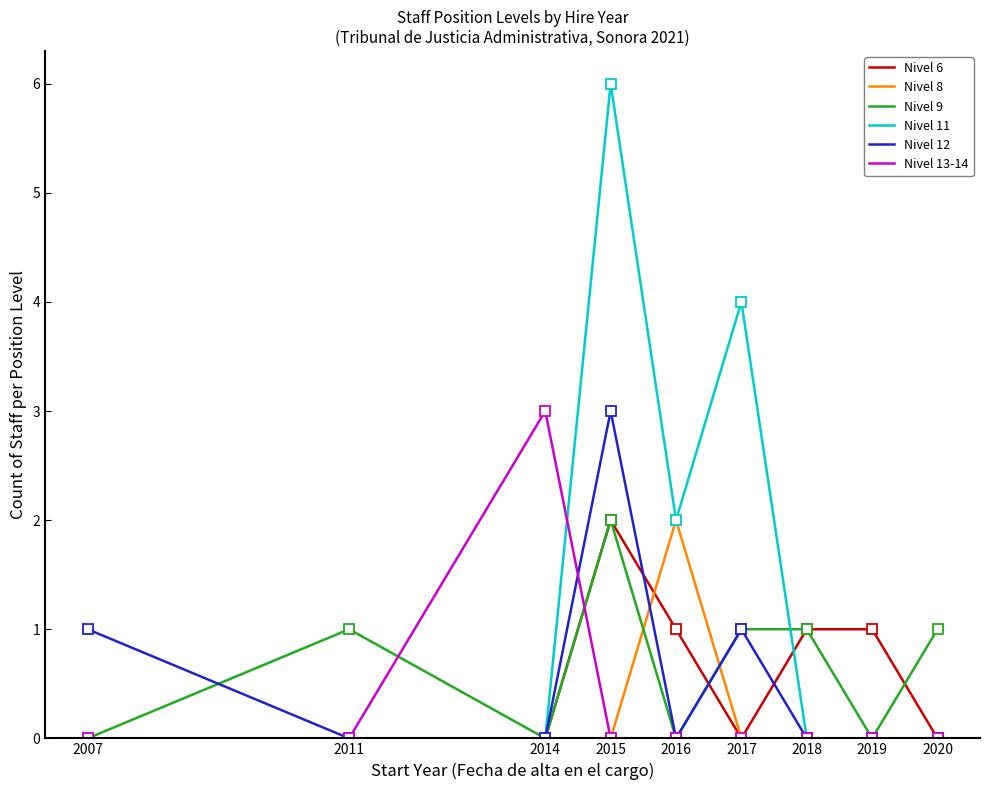

Which series has the largest total across all categories?

Nivel 11